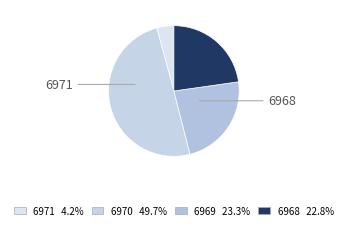

What is the ratio of the value at 6969 to the value at 6971?

5.5